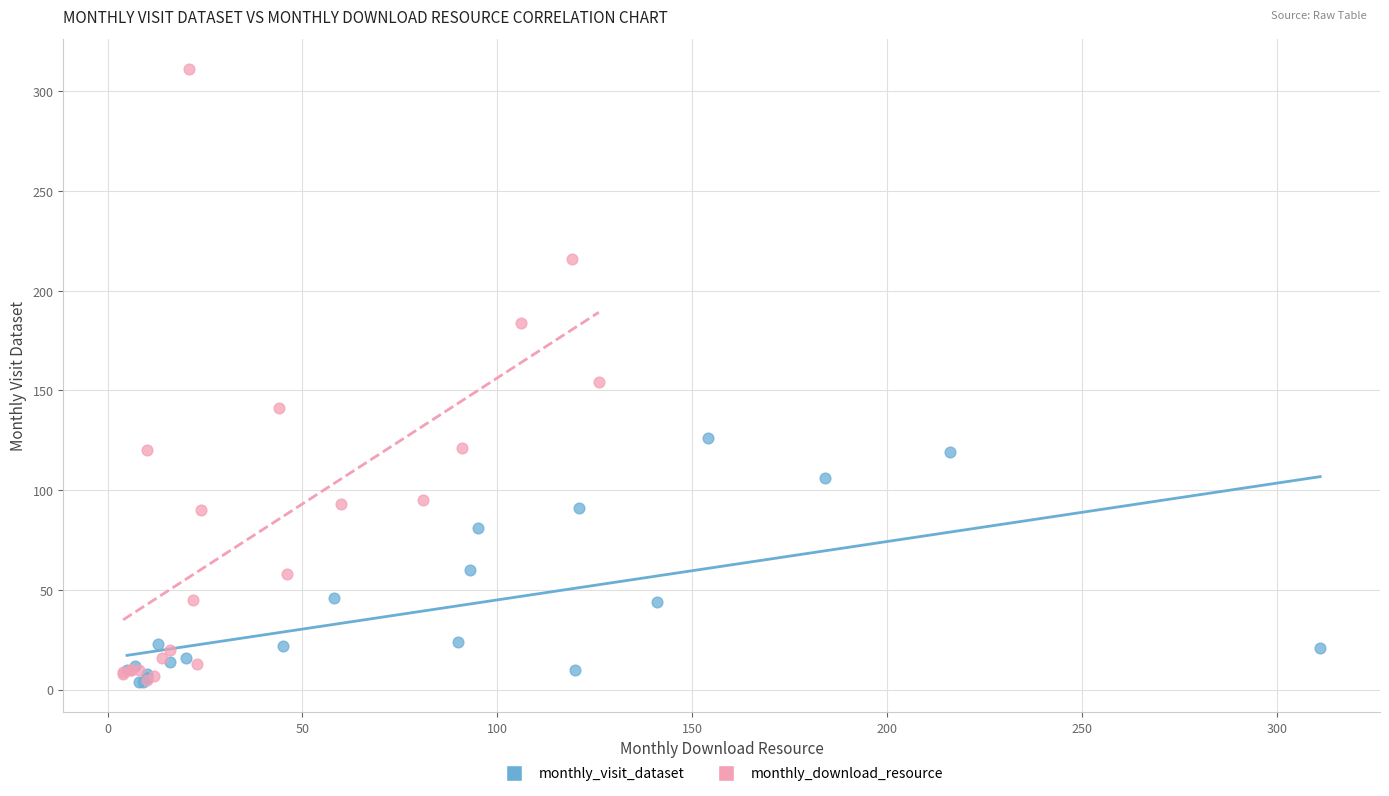

Which series contains the highest Y value?

monthly_download_resource